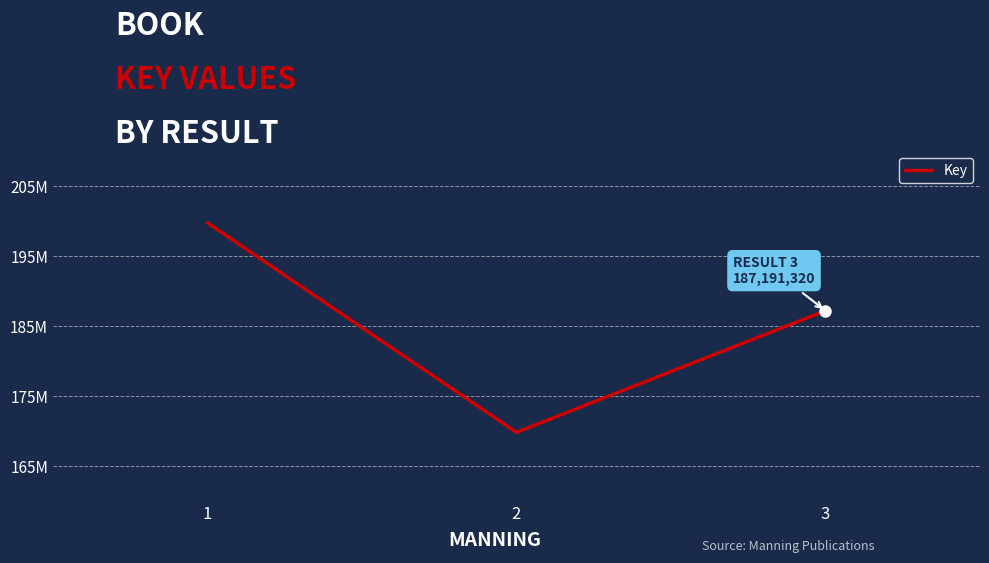

Does the chart have visible grid lines?

No